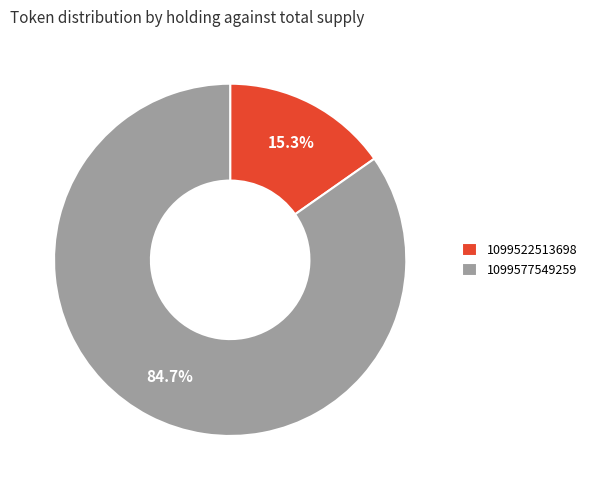

To the nearest percent, what is the combined percentage of 1099577549259 and 1099522513698?

100%